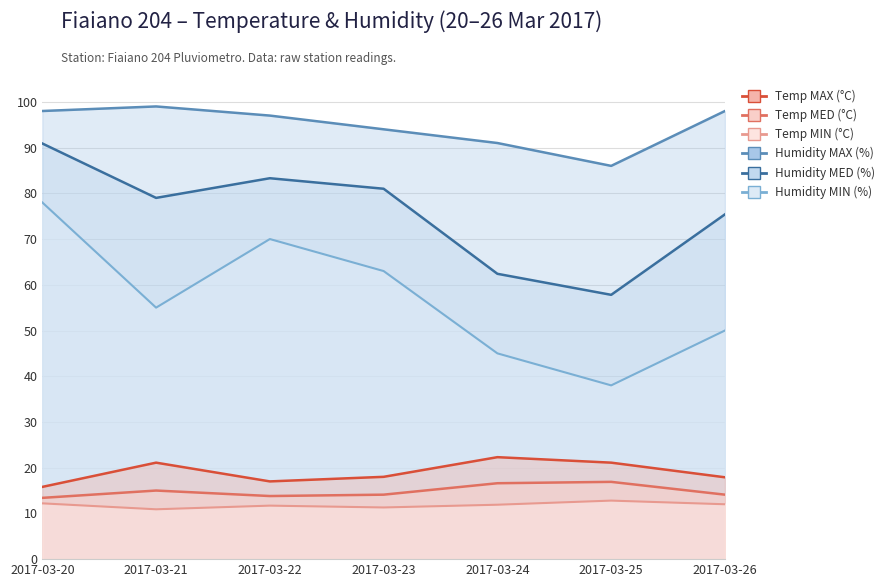

What is the difference between the maximum and minimum values in the Humidity MED (%) series?

33.1